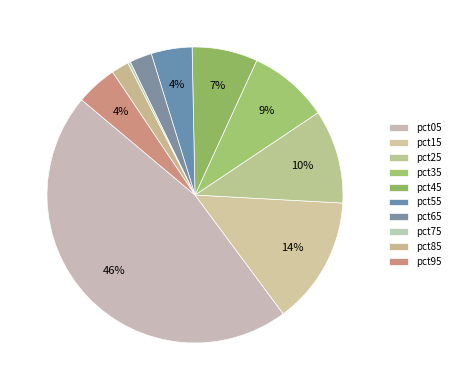

Count the number of slices in the pie.

10